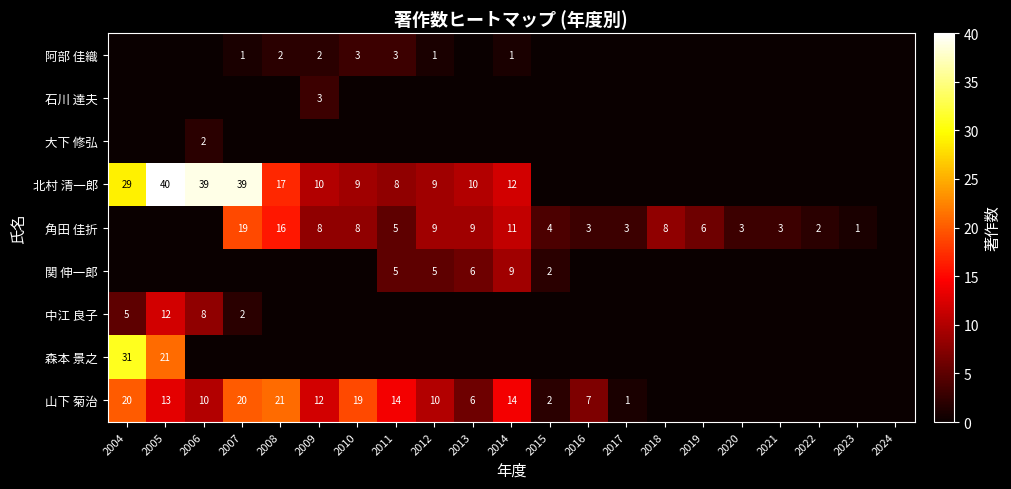

The 山下 菊治 series shows 9 at 2014. True or false?

False